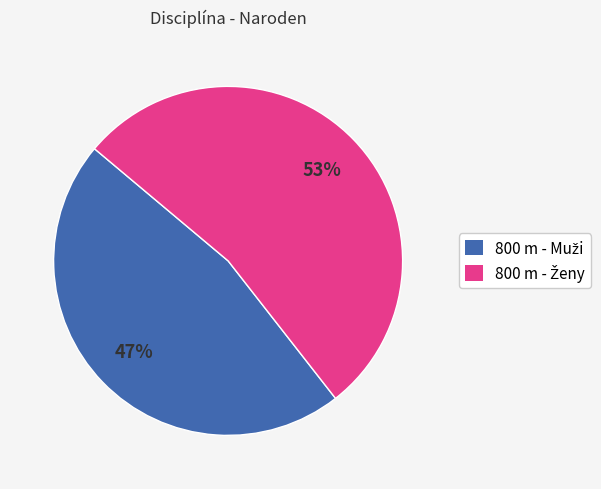

How many segments does this pie chart have?

2